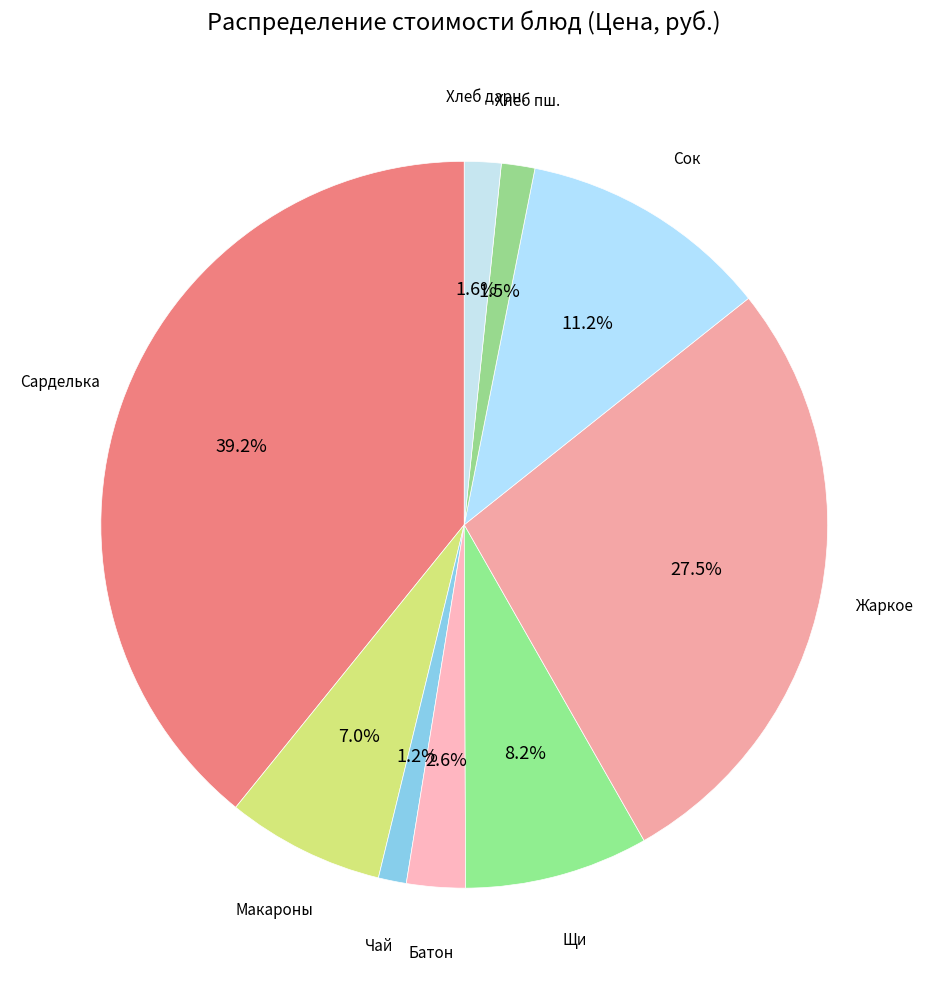

How many segments does this pie chart have?

9